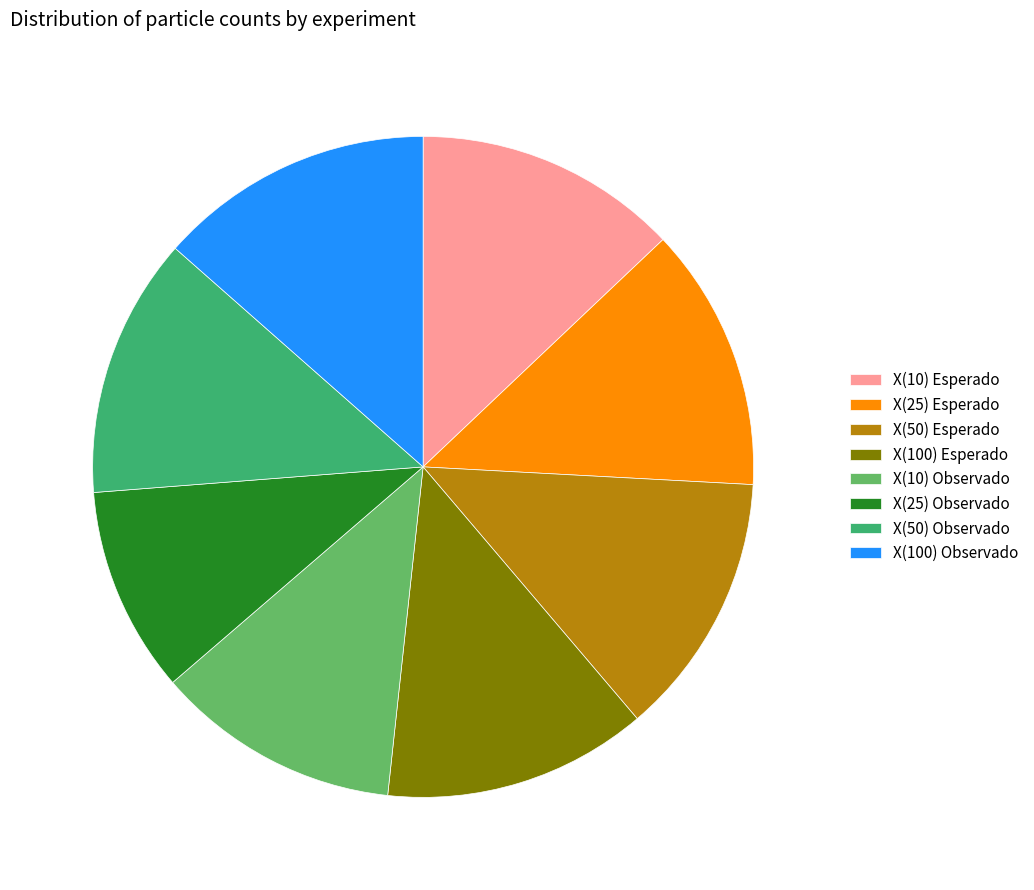

True or false: X(100) Observado accounts for 13% of the total.

True